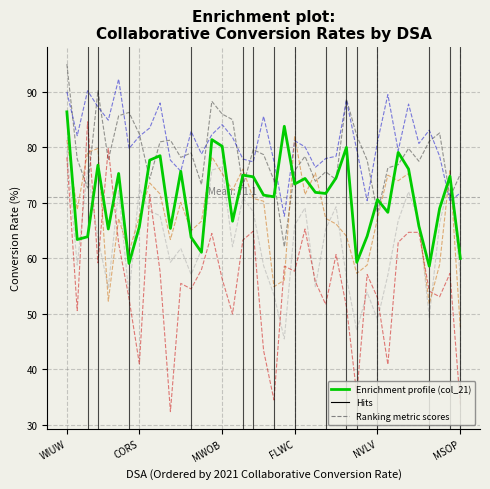

What is the maximum value shown in the chart?

95.0